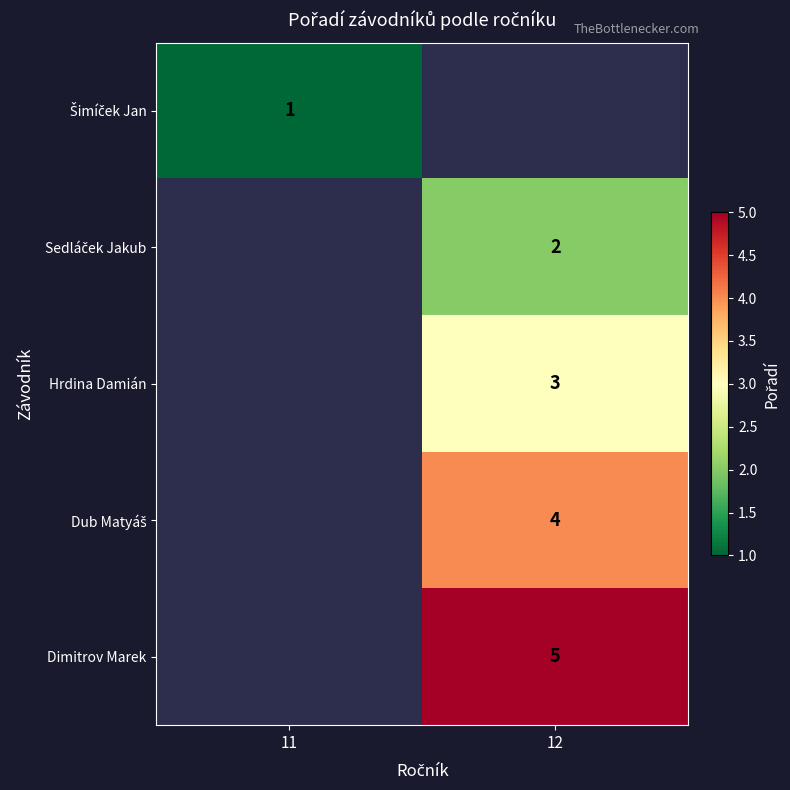

Is it true that Hrdina Damián equals 3 at 12?

True